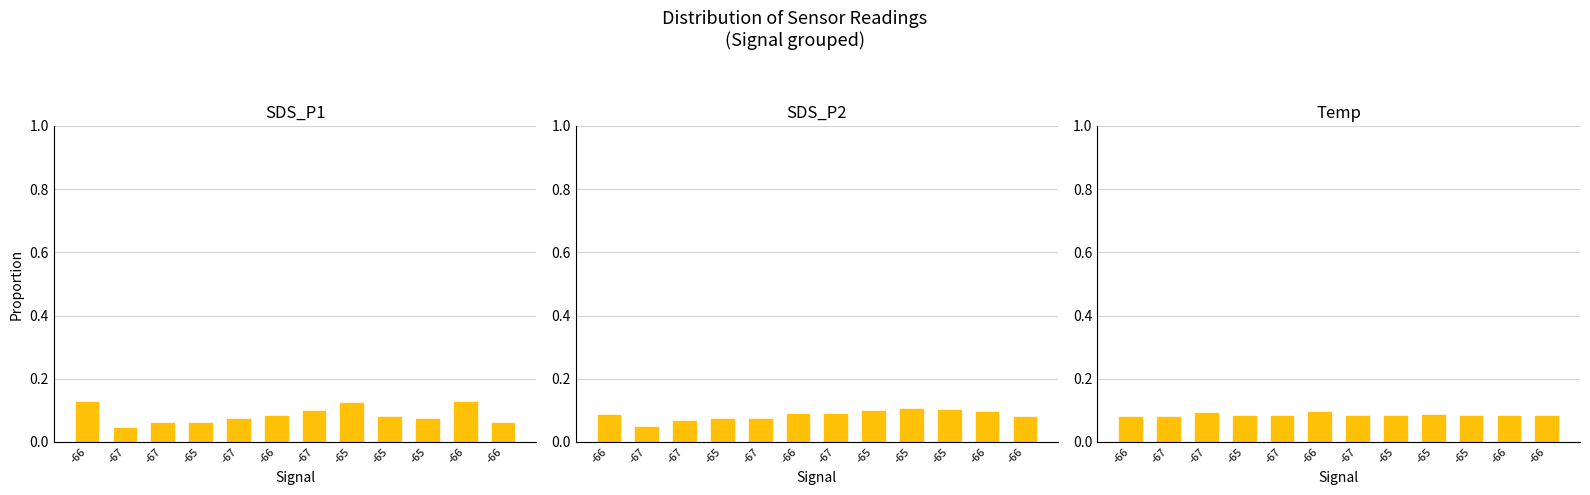

How many groups of bars are there?

12